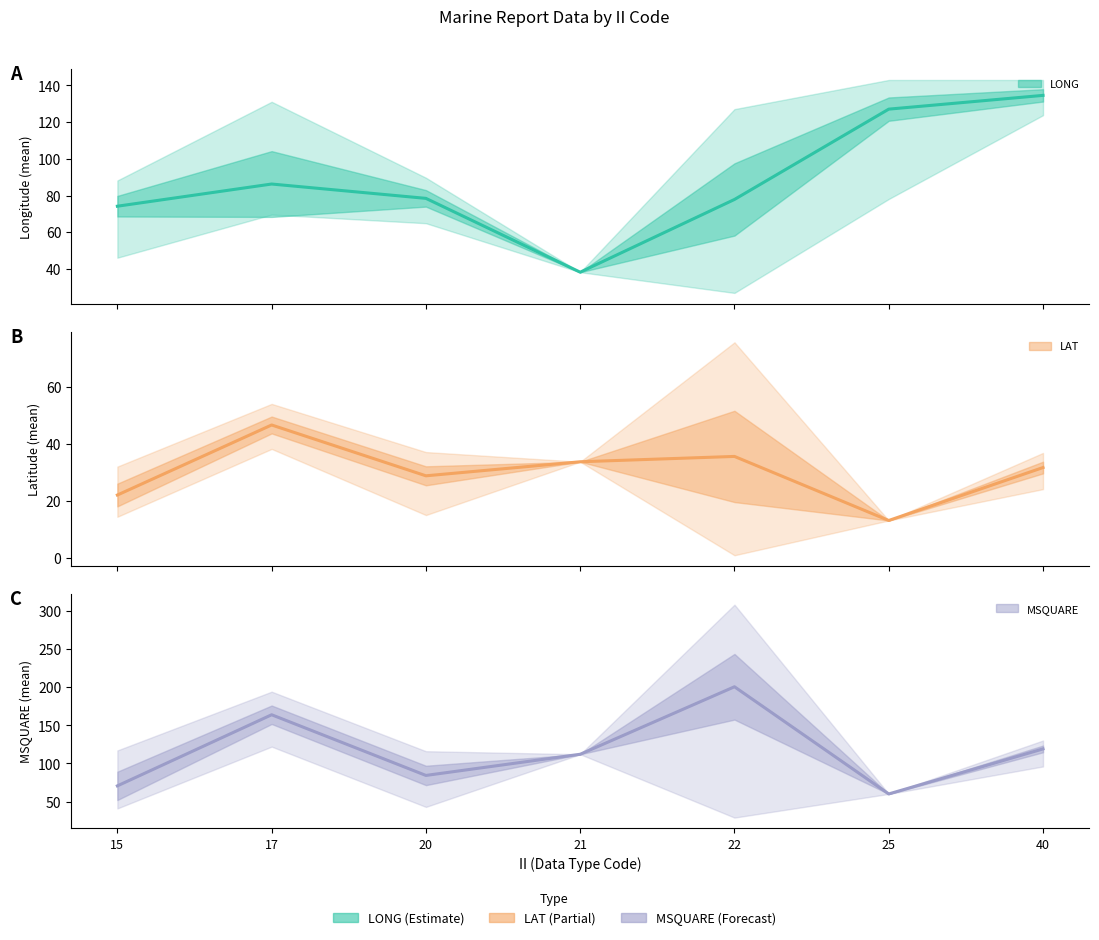

Is it true that MSQUARE mean equals 70.6 at 15?

True